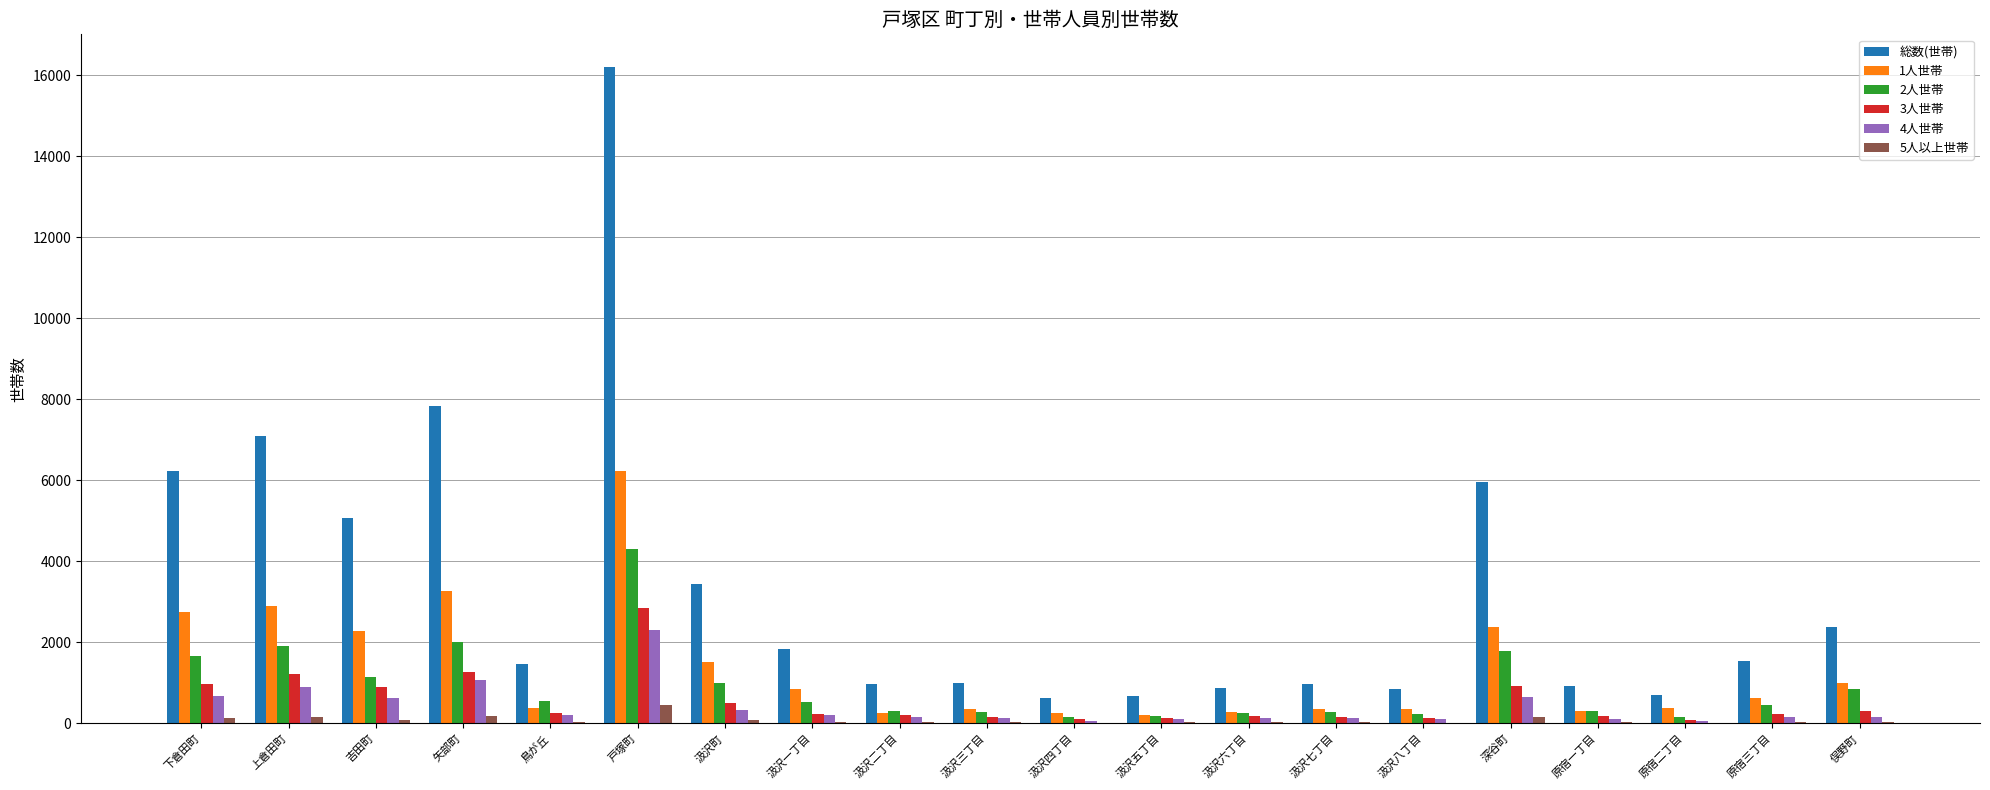

Which category has the highest value across all series?

戸塚町